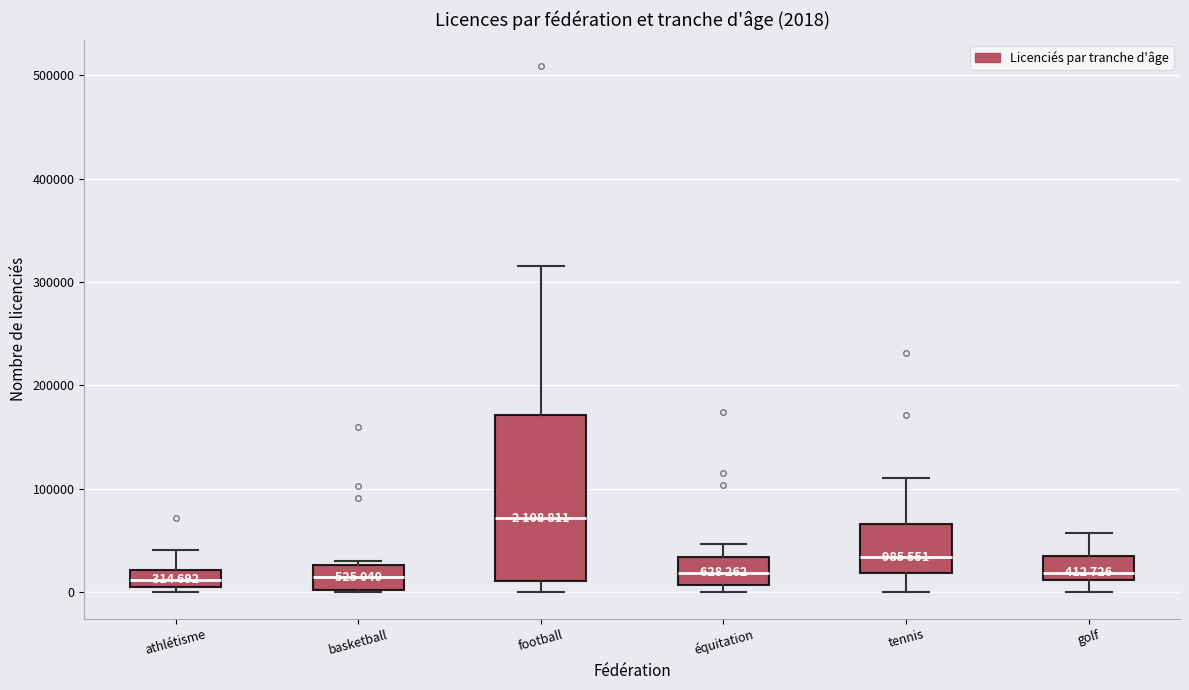

Which box has the highest median line?

football